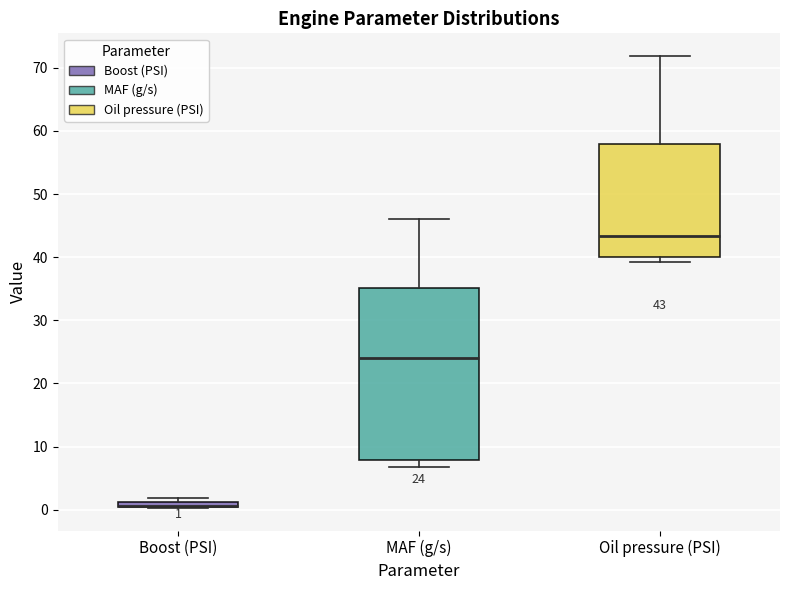

Which box is the tallest, from its lower edge to its upper edge?

MAF (g/s)